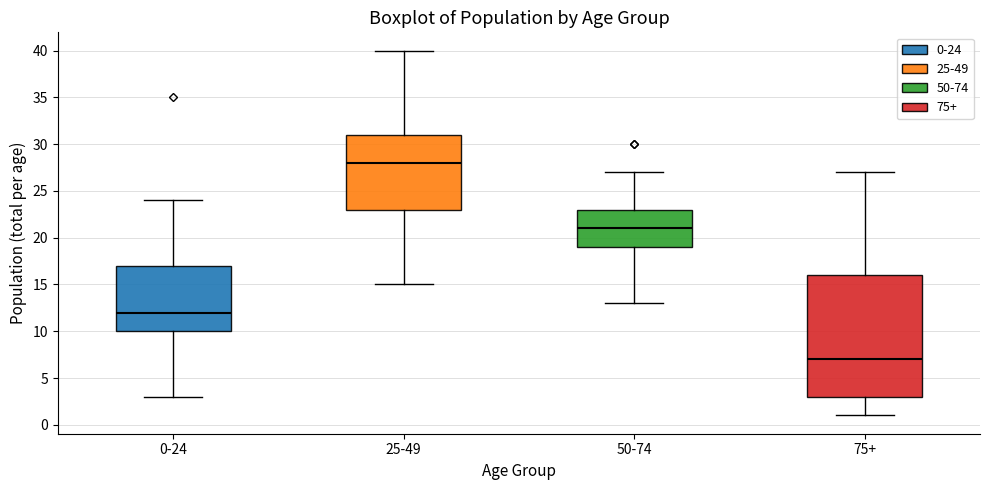

Which box's median line is the lowest?

75+